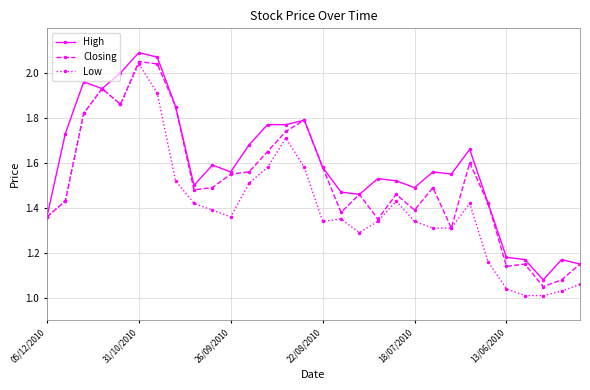

Which series has the largest total across all categories?

High